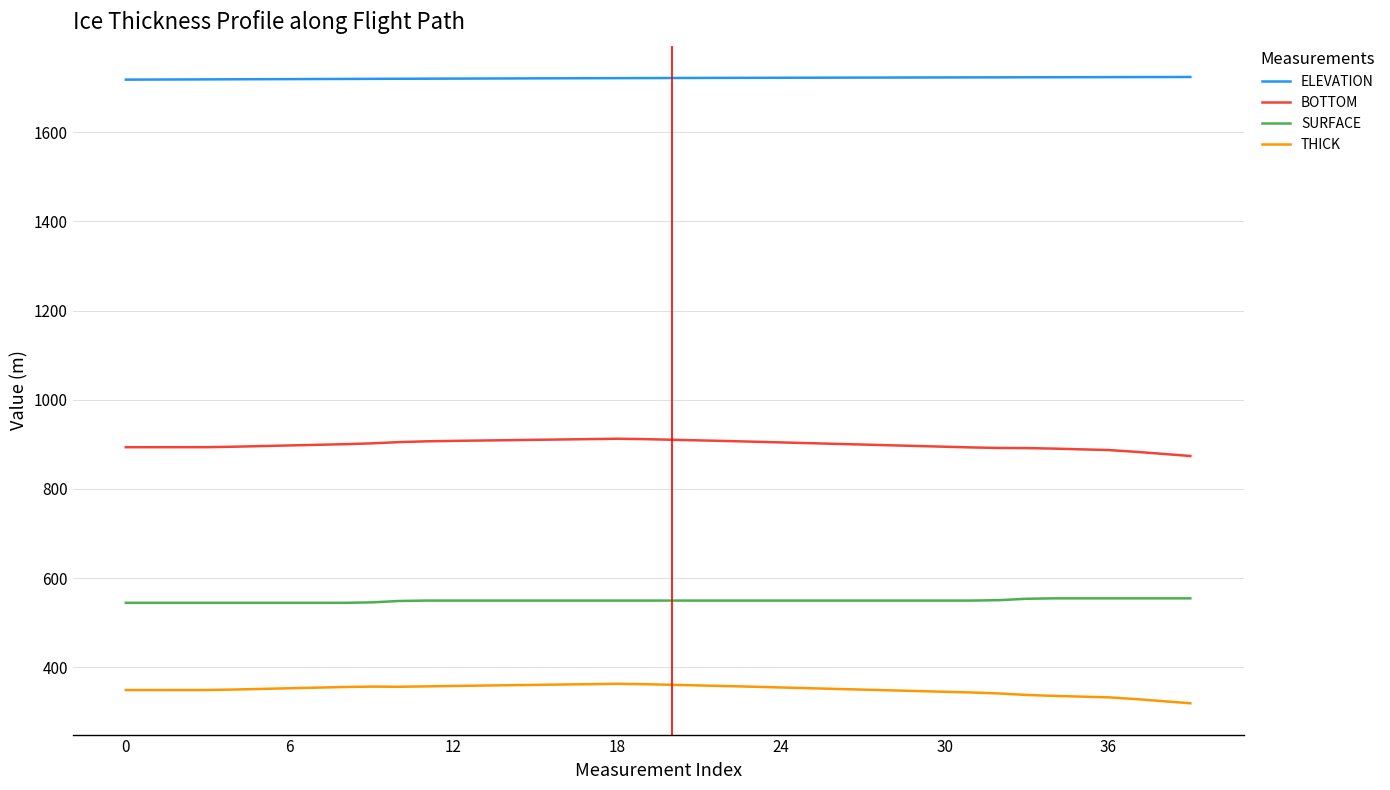

Rank the series by their maximum value, from highest to lowest.

ELEVATION, BOTTOM, SURFACE, THICK